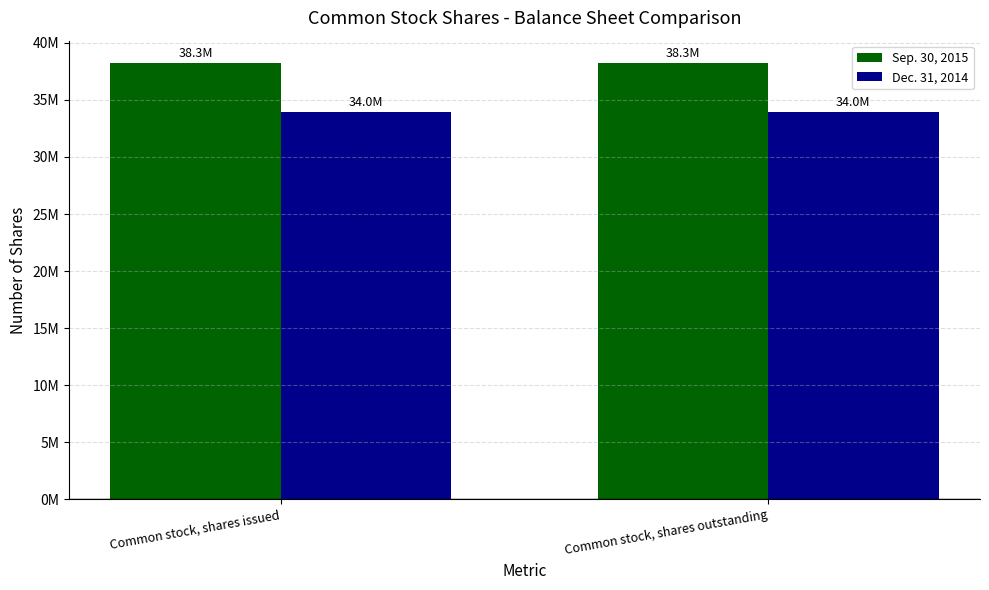

What are all the series names shown in the legend?

Sep. 30, 2015, Dec. 31, 2014